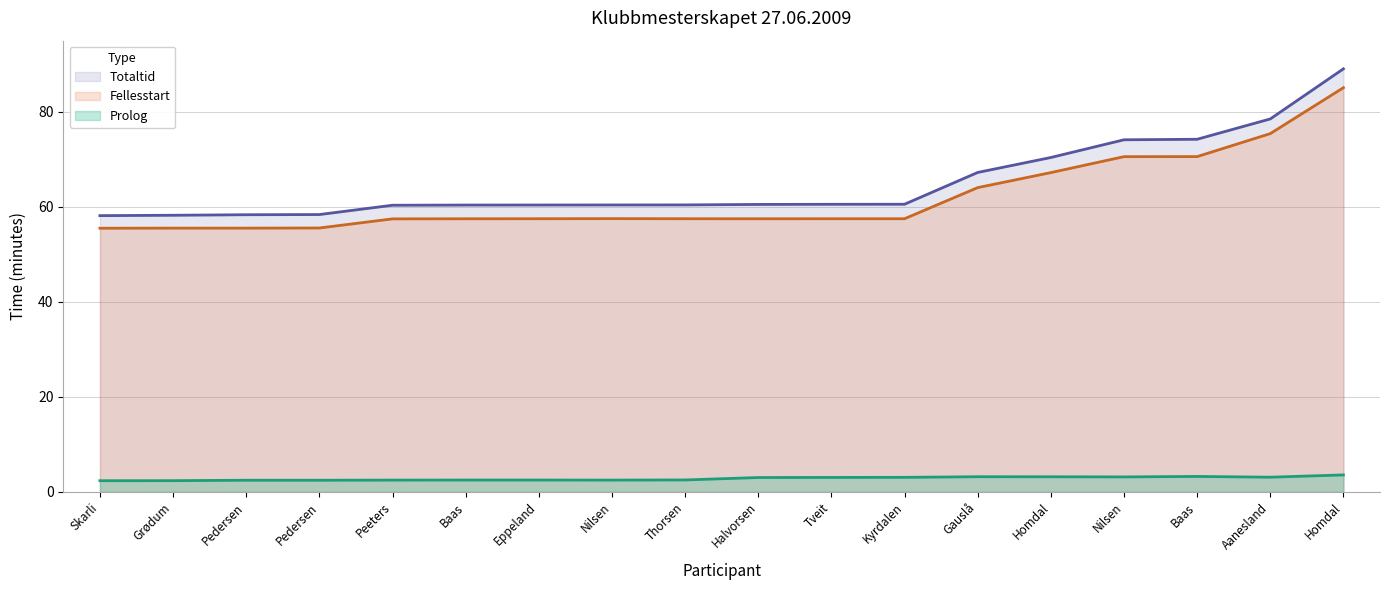

True or false: Totaltid and Fellesstart intersect in this chart.

False